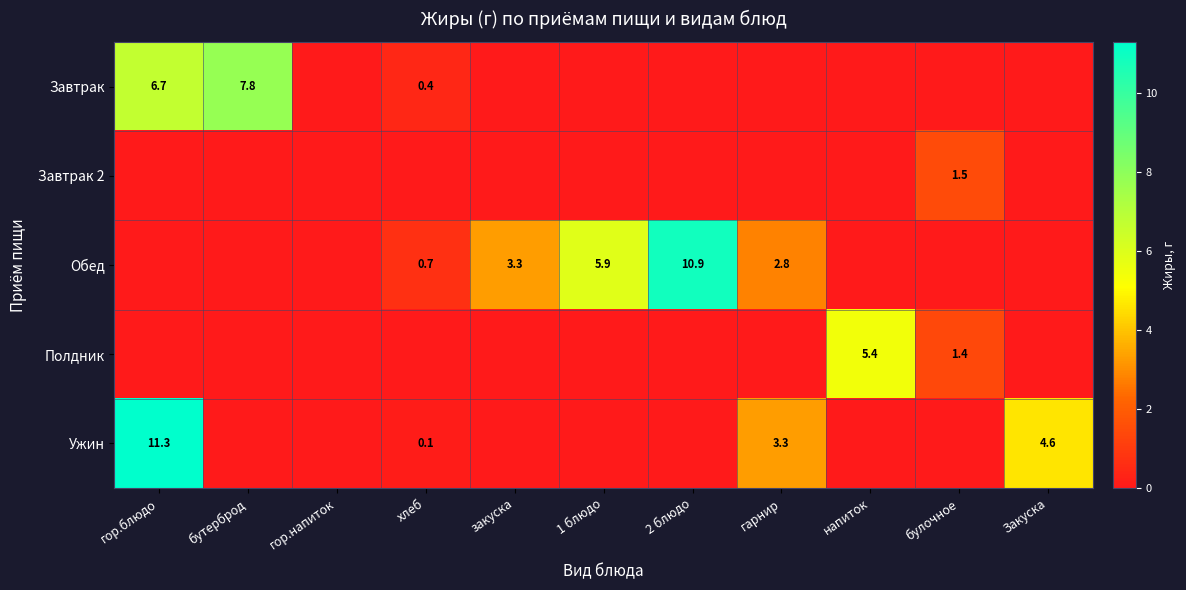

What is the sum of the Ужин values at гор.блюдо and Закуска?

15.9